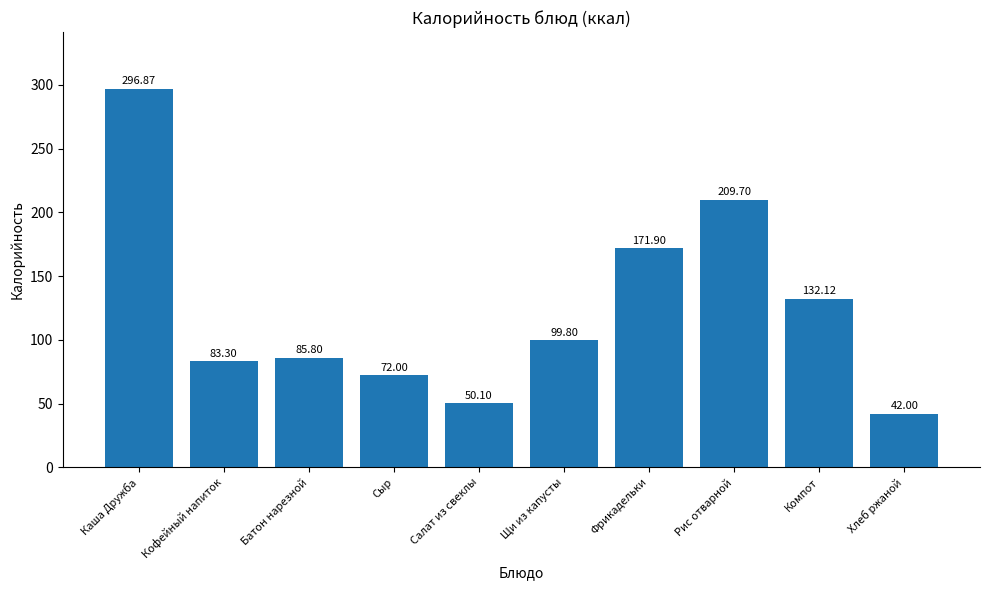

What is the value of the 10th bar from the left?

42.0